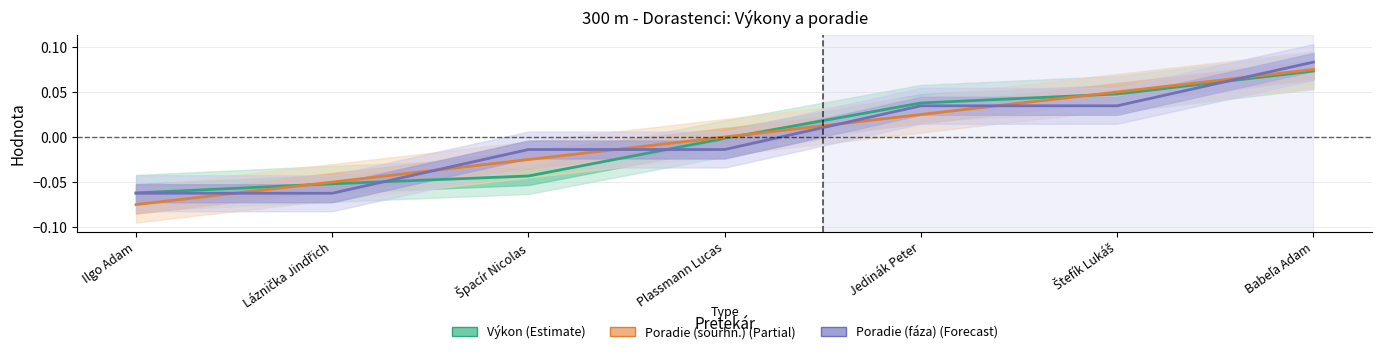

True or false: Výkon has more than 2 points higher than both neighbors.

False